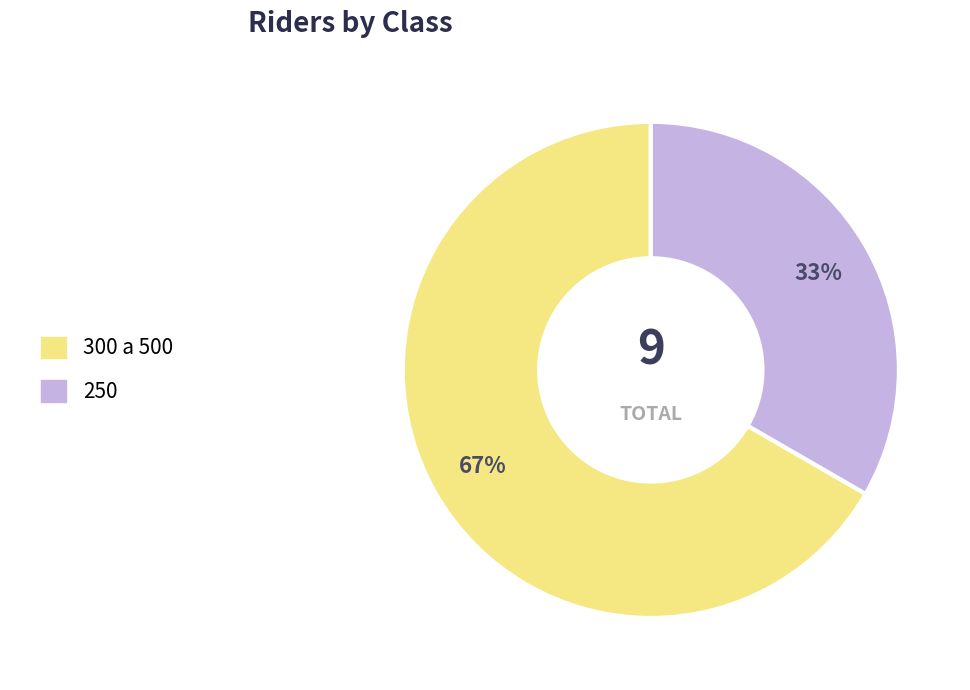

Does 300 a 500 represent more than half of the total?

Yes